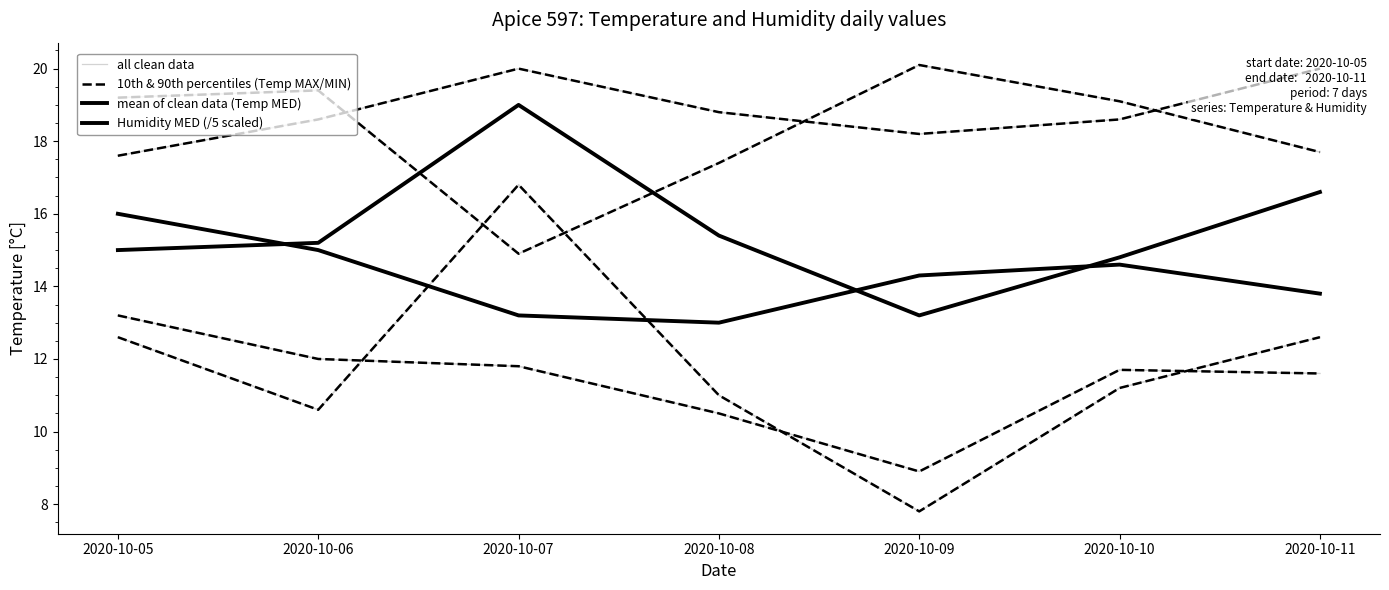

What is the sum of all mean of clean data (Temp MED) values?

99.9